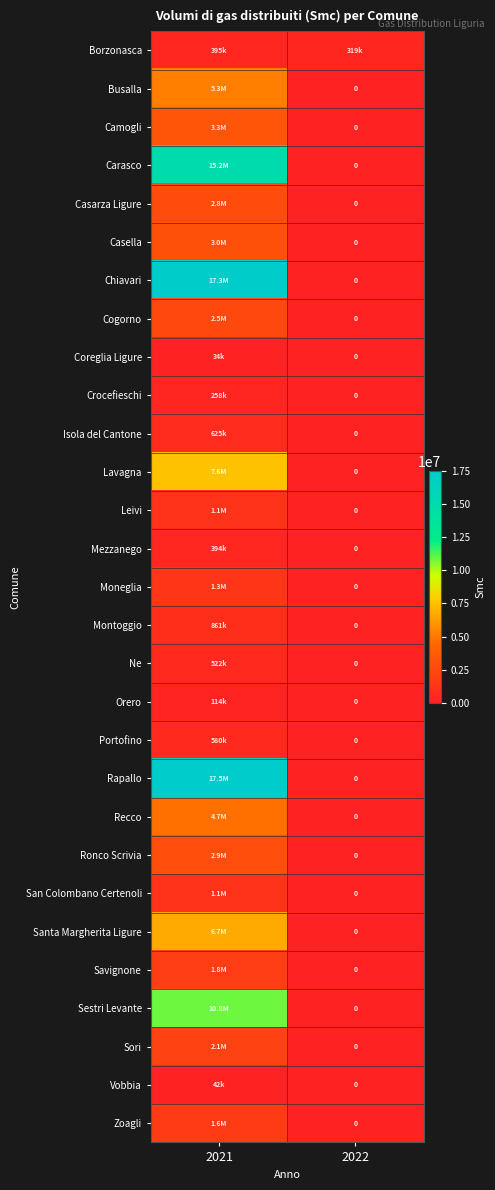

The value of Lavagna at 2022 is -4389710.6. True or false?

False